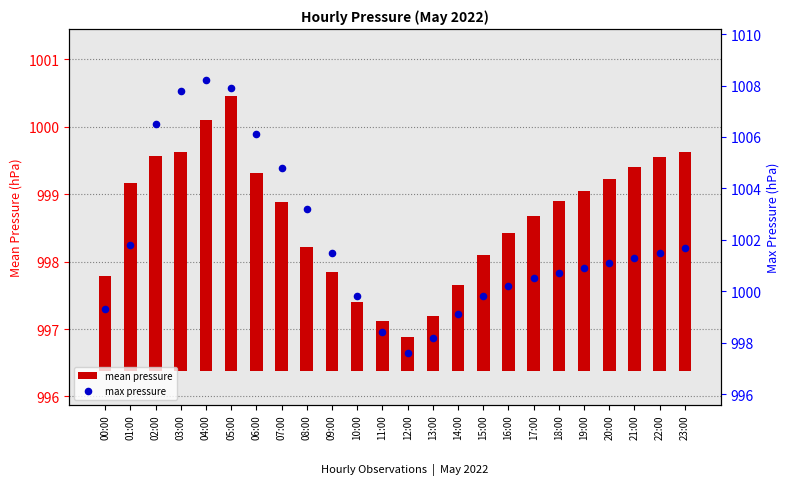

Which series contains the lowest Y value?

mean pressure